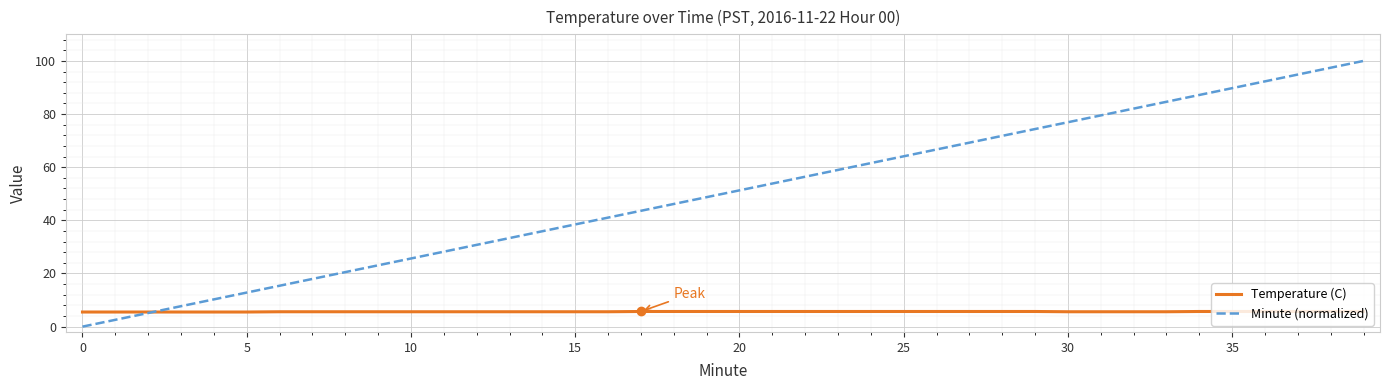

Which series has the widest spread of values?

Minute (normalized)